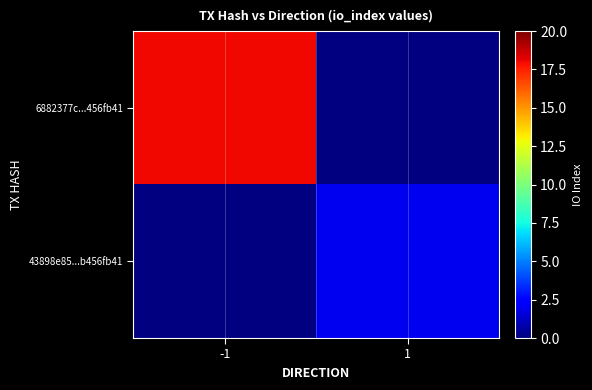

At which category does the chart reach its minimum across all series?

1